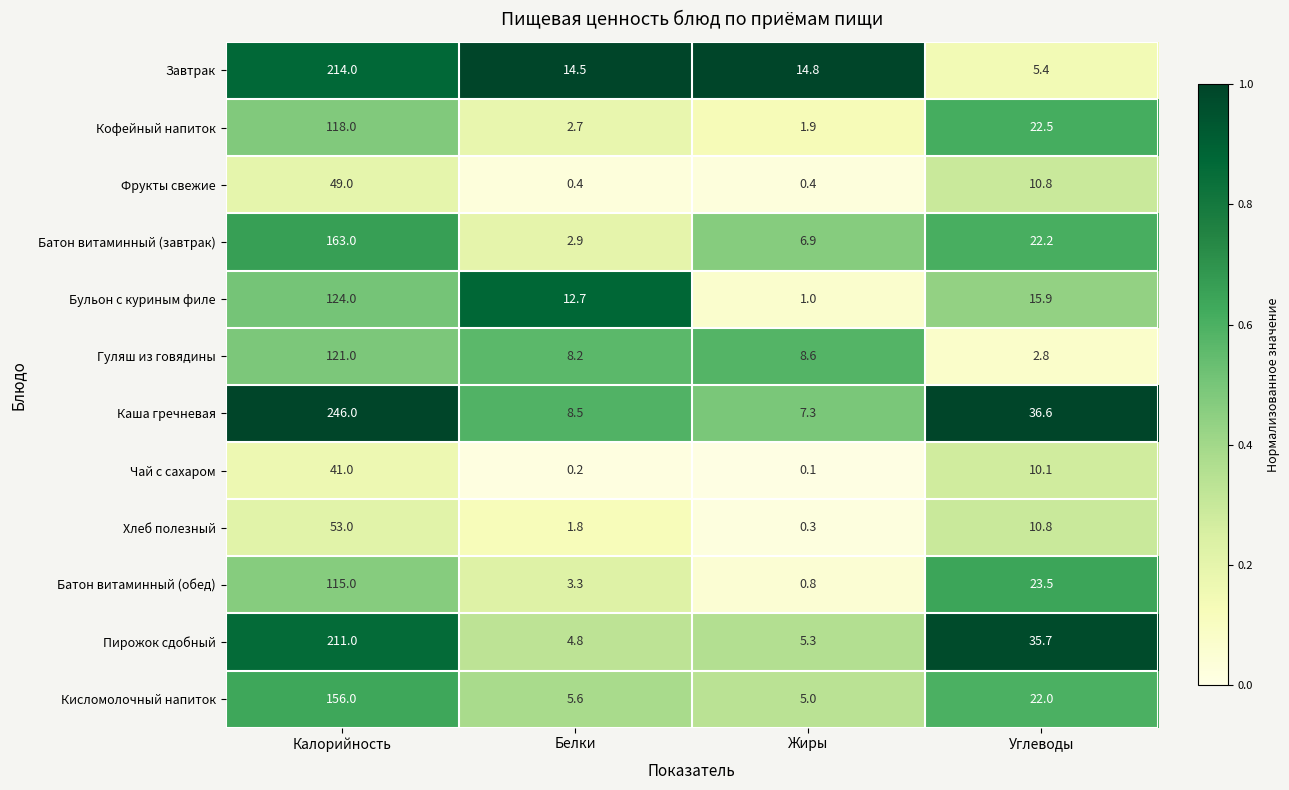

At which label does Батон витаминный (завтрак) first exceed 22?

Калорийность